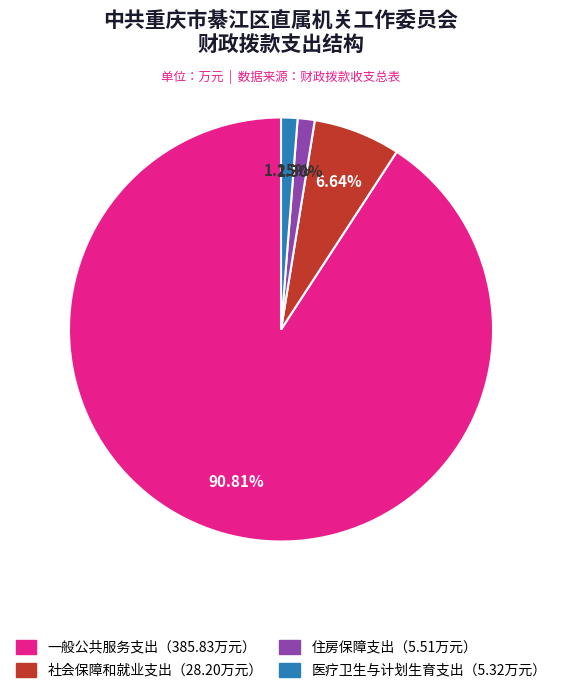

To the nearest percent, what is the difference between the largest and smallest slice percentages?

90%